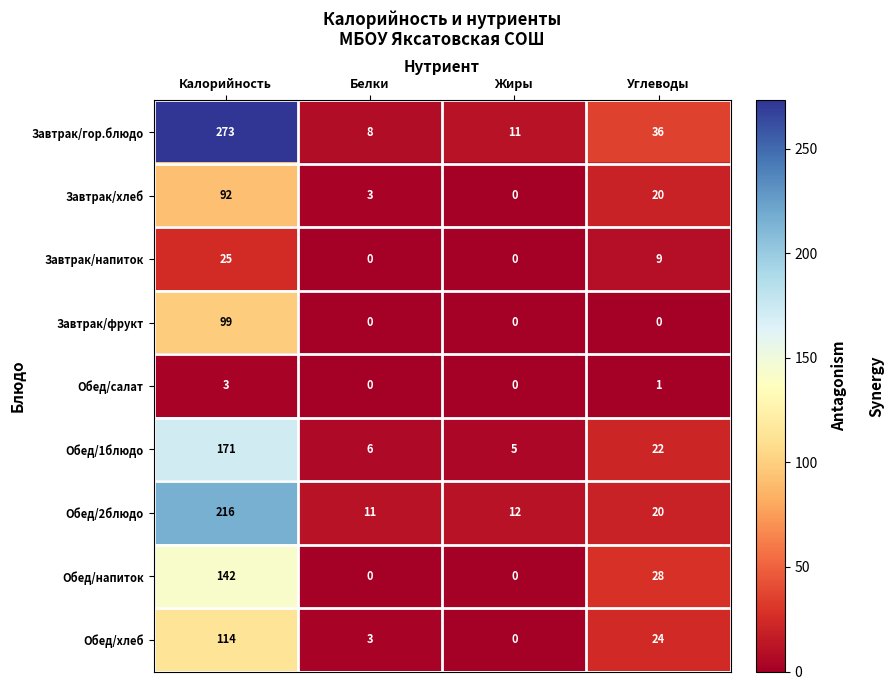

Which label corresponds to the largest value in the chart?

Калорийность